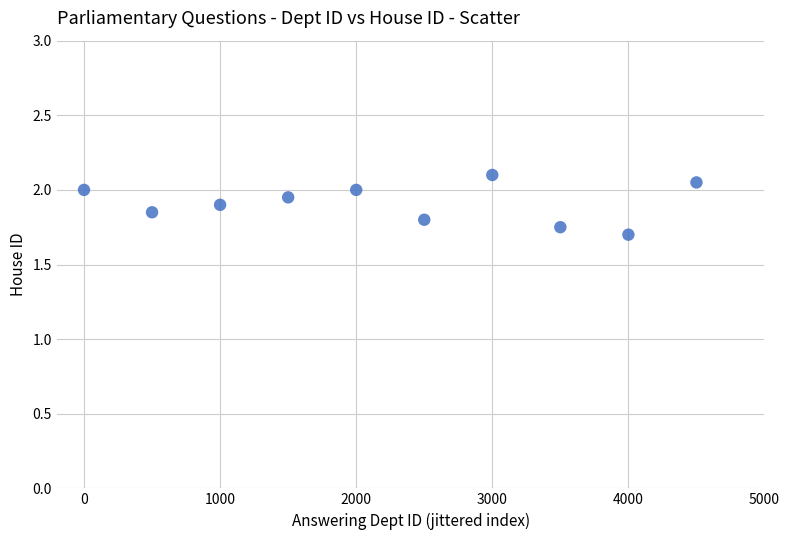

What Y value in the scatter plot is closest to 1?

1.7